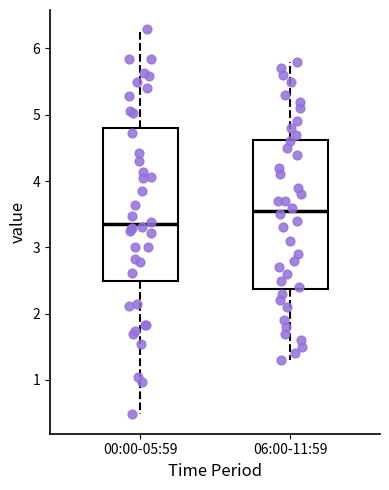

Where is the lower edge of the box for 00:00-05:59 on the y-axis? The values are not printed on the chart, so give them approximately, as read against the axis.

2.5